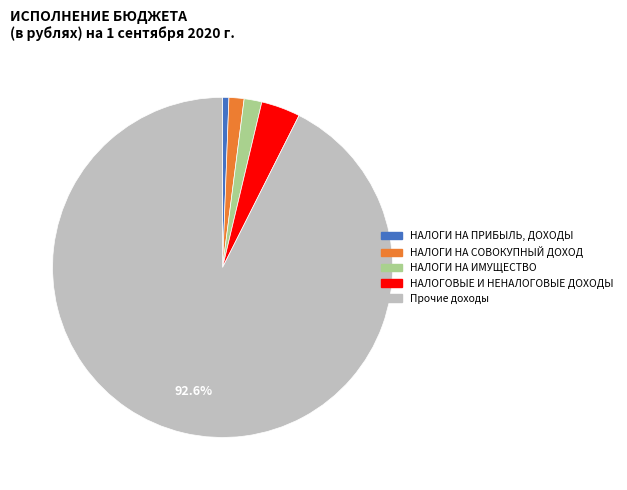

Between НАЛОГОВЫЕ И НЕНАЛОГОВЫЕ ДОХОДЫ and НАЛОГИ НА ИМУЩЕСТВО, which is larger?

НАЛОГОВЫЕ И НЕНАЛОГОВЫЕ ДОХОДЫ